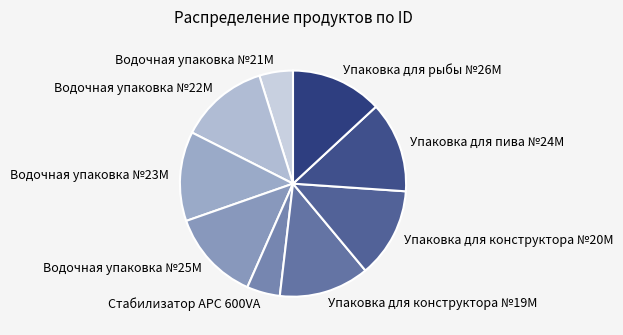

The Упаковка для рыбы №26М slice represents 8% of the pie. True or false?

False